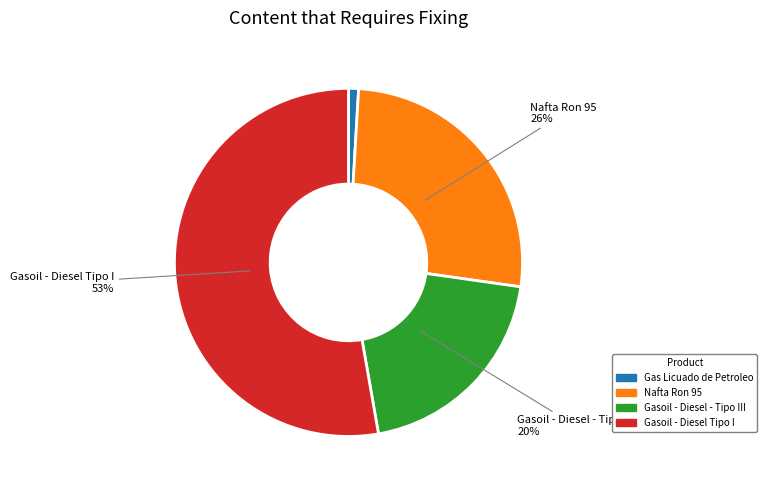

To the nearest percent, what is the difference between the Gasoil - Diesel - Tipo III and Nafta Ron 95 slice percentages?

6%